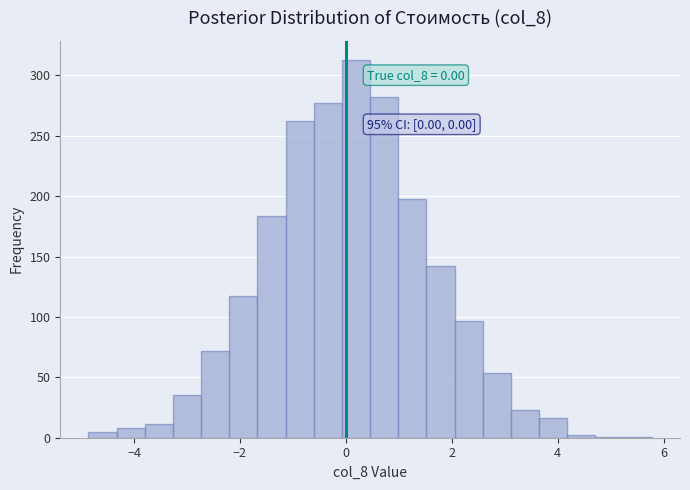

Read against the x-axis, roughly where is the centre of the tallest bar?

0.2